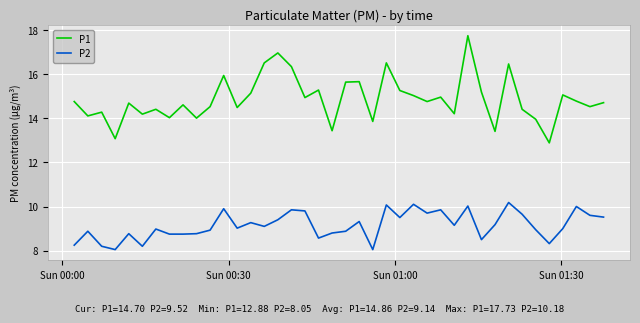

Rank the series by their maximum value, from highest to lowest.

P1, P2